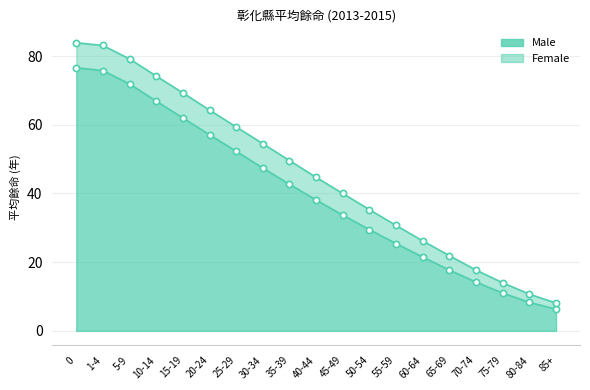

Which series has the largest Y range (max minus min)?

Female_line